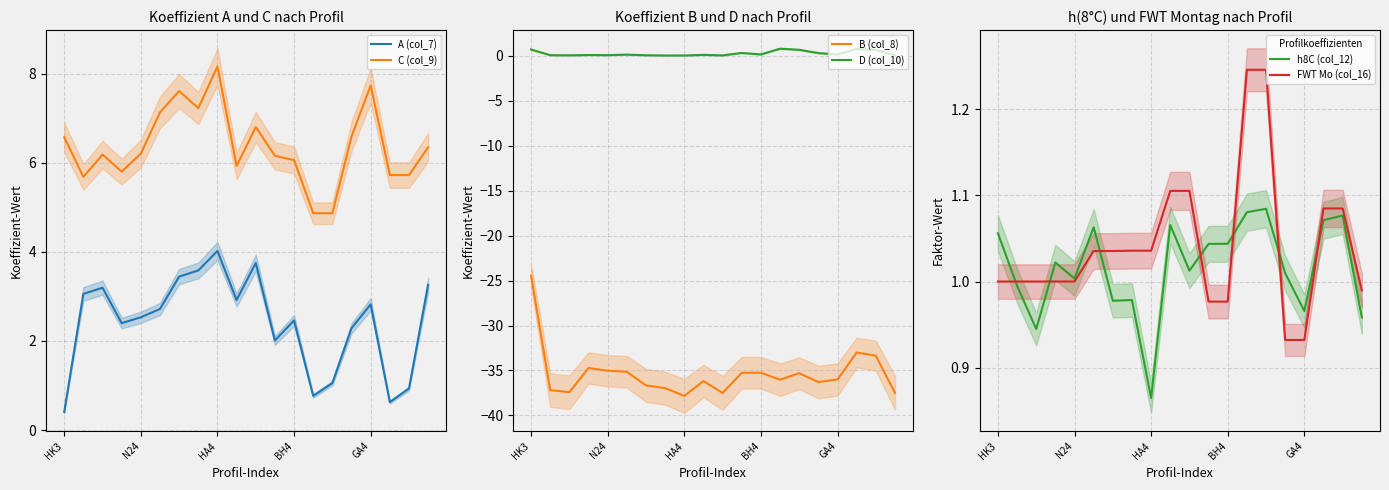

The C (col_9) series shows 6.6 at HK3. True or false?

True